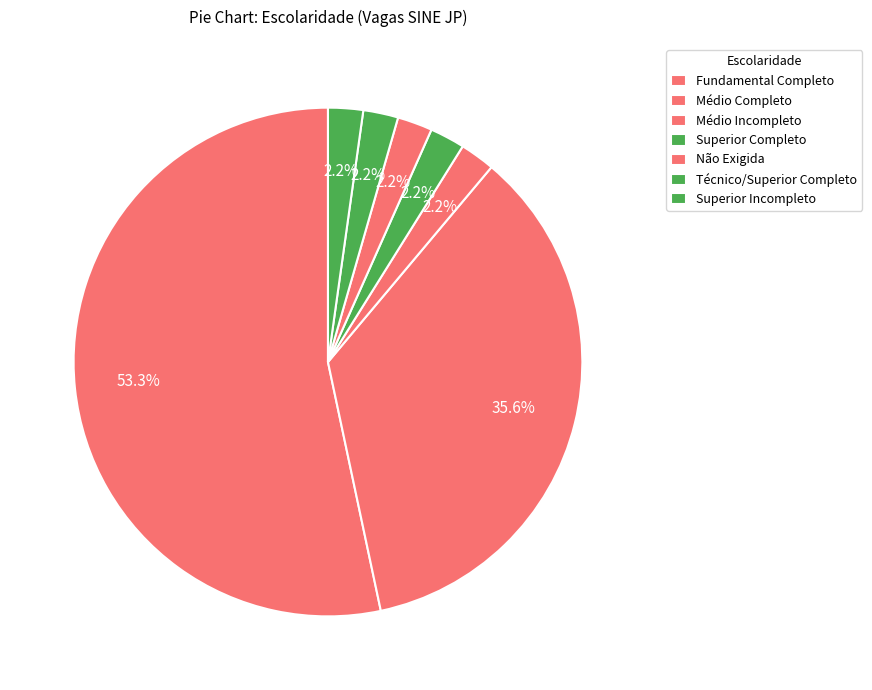

To the nearest percent, what is the difference between the Fundamental Completo and Médio Completo slice percentages?

18%